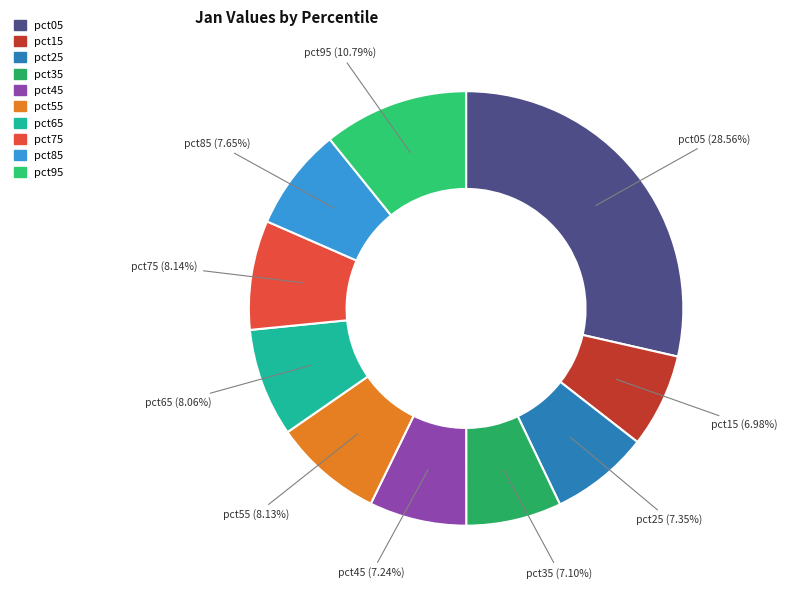

To the nearest percent, what is the average slice percentage?

10%